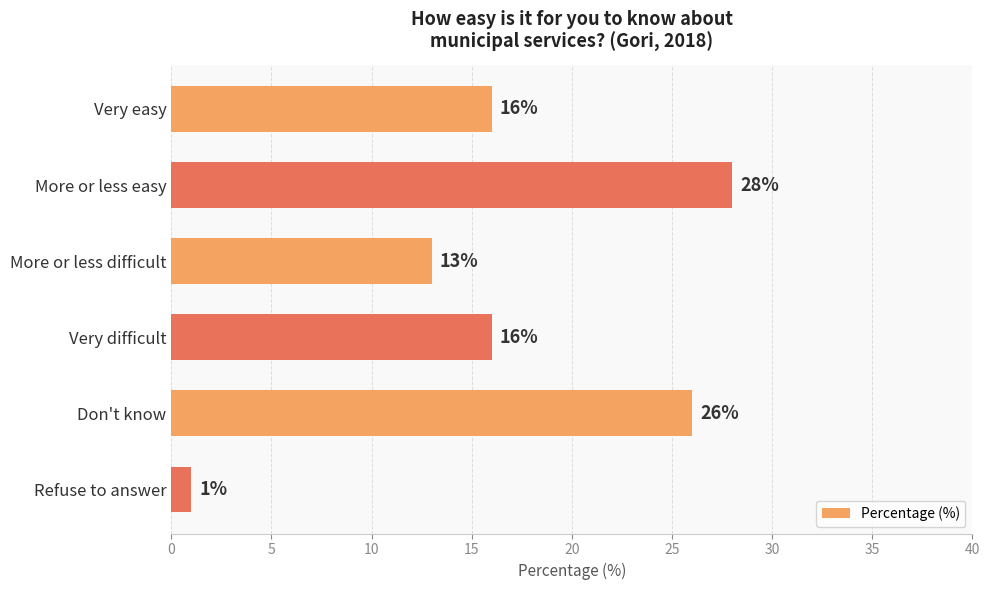

How many values are below 16?

2